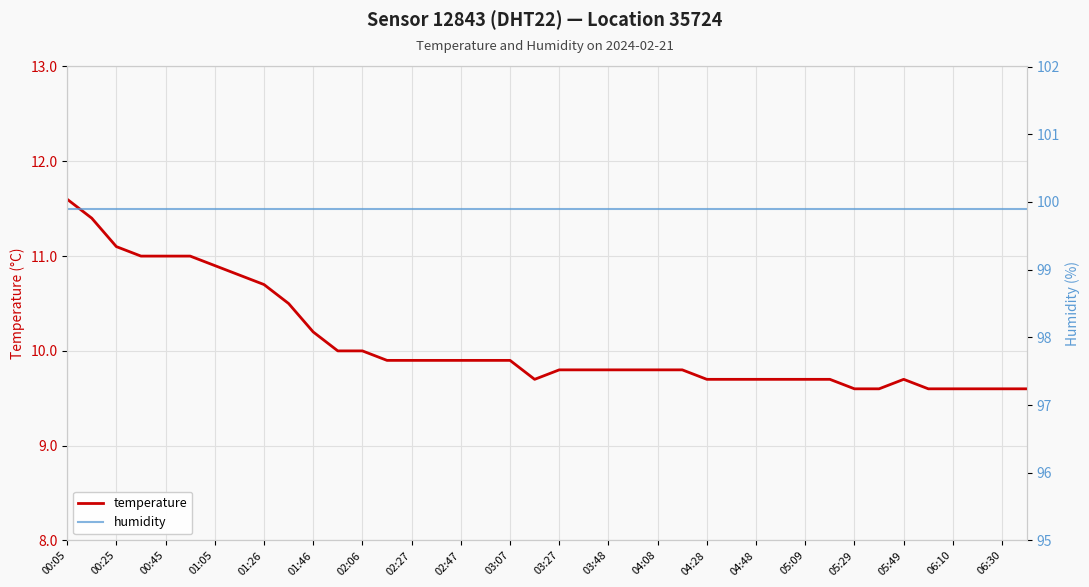

List the series in order of their overall mean, lowest first.

temperature, humidity